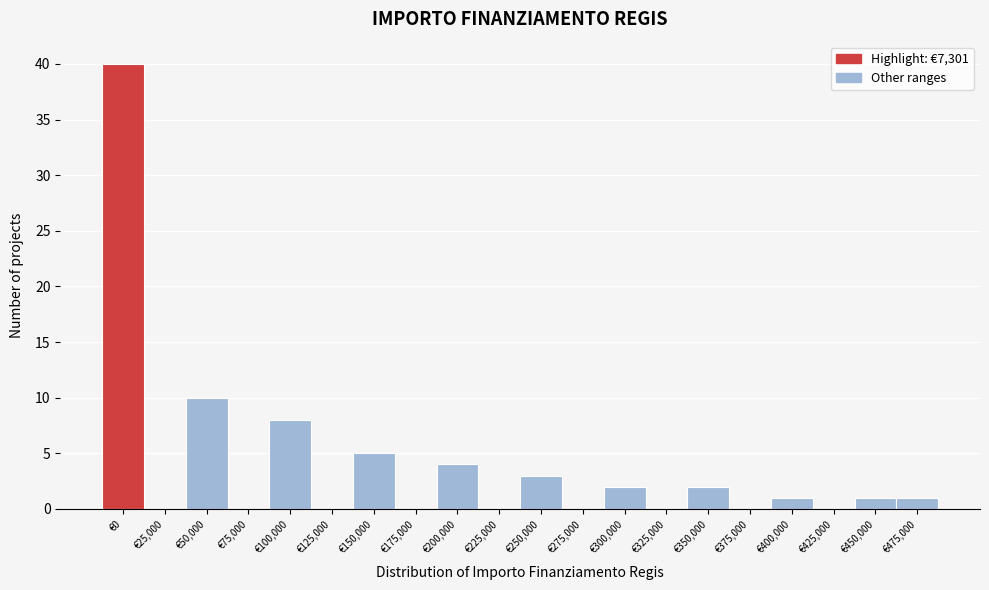

Reading left to right, what are all the values shown in this chart?

€0=40	€25,000=0	€50,000=10	€75,000=0	€100,000=8	€125,000=0	€150,000=5	€175,000=0	€200,000=4	€225,000=0	€250,000=3	€275,000=0	€300,000=2	€325,000=0	€350,000=2	€375,000=0	€400,000=1	€425,000=0	€450,000=1	€475,000=1